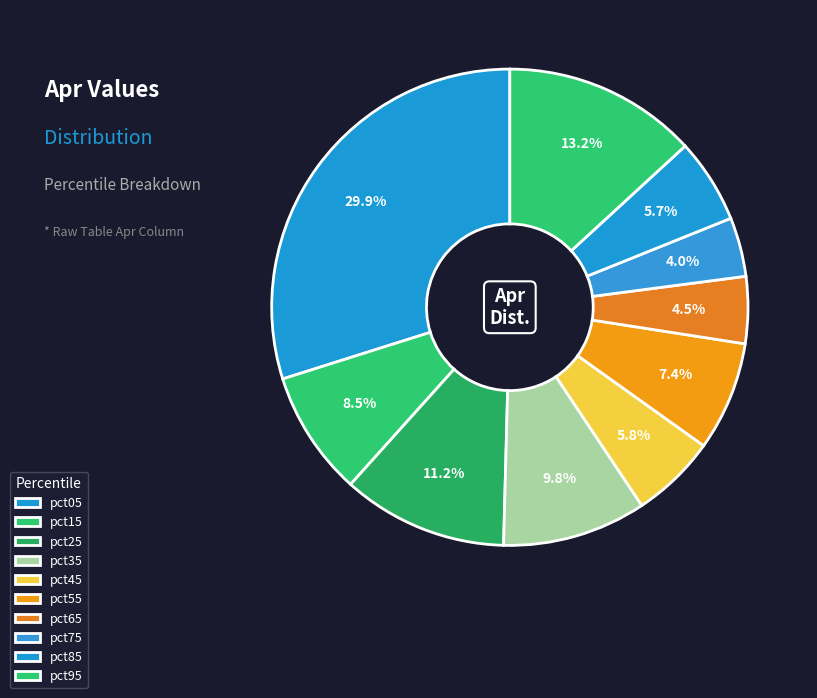

How many slices are in this pie chart?

10